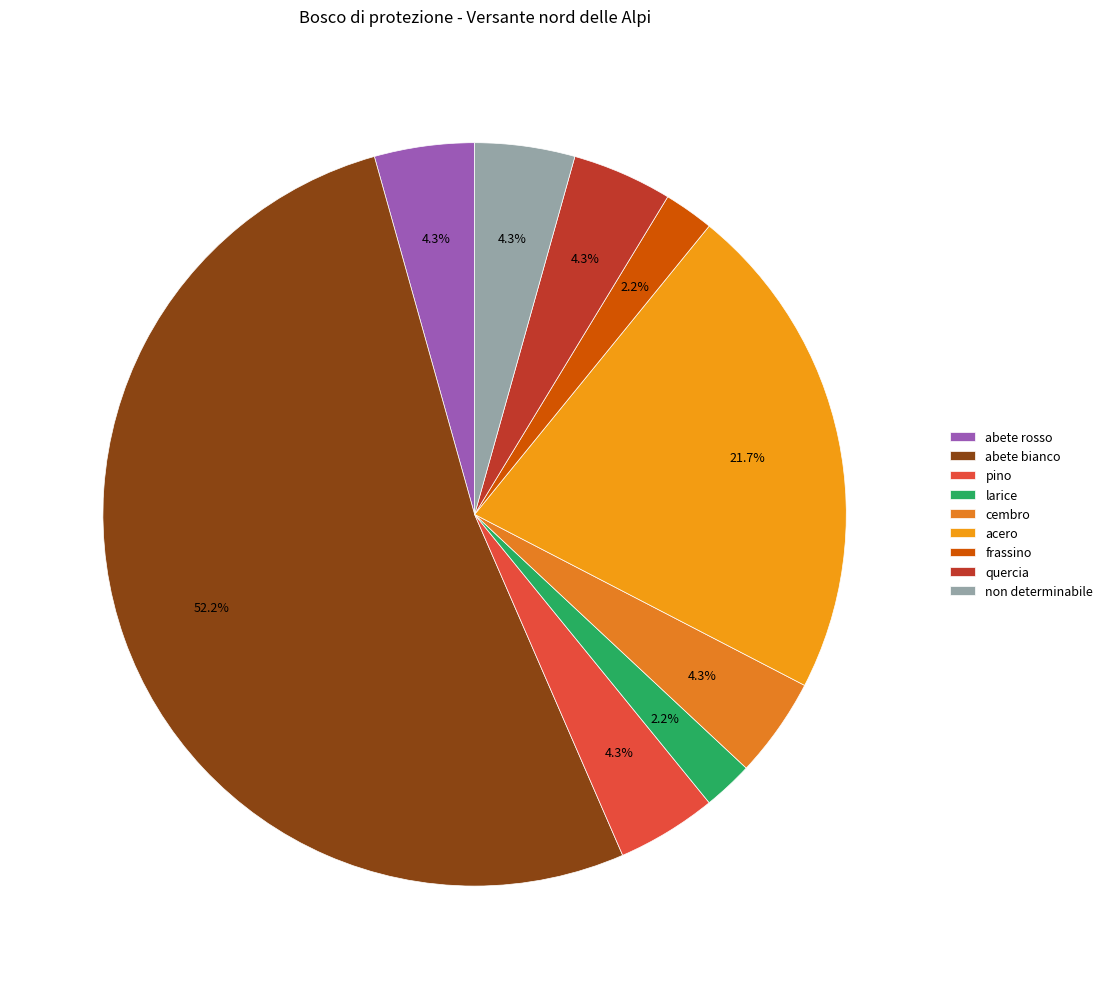

Does abete bianco represent more than half of the total?

Yes